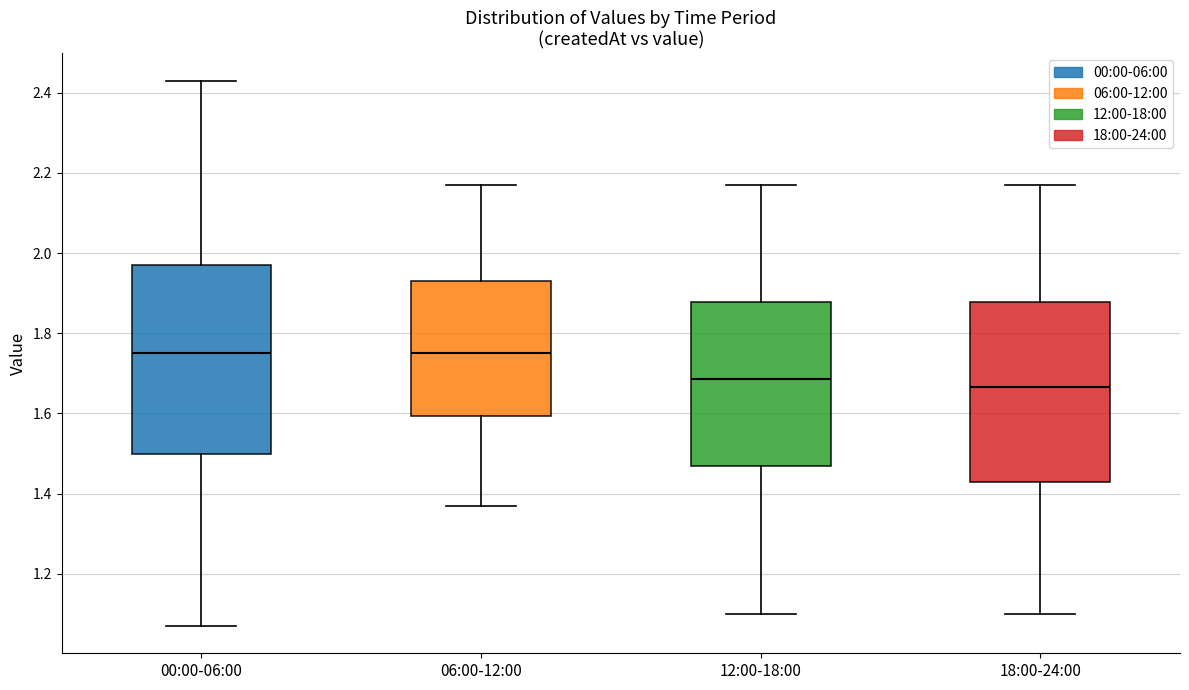

Which box's median line is the lowest?

18:00-24:00